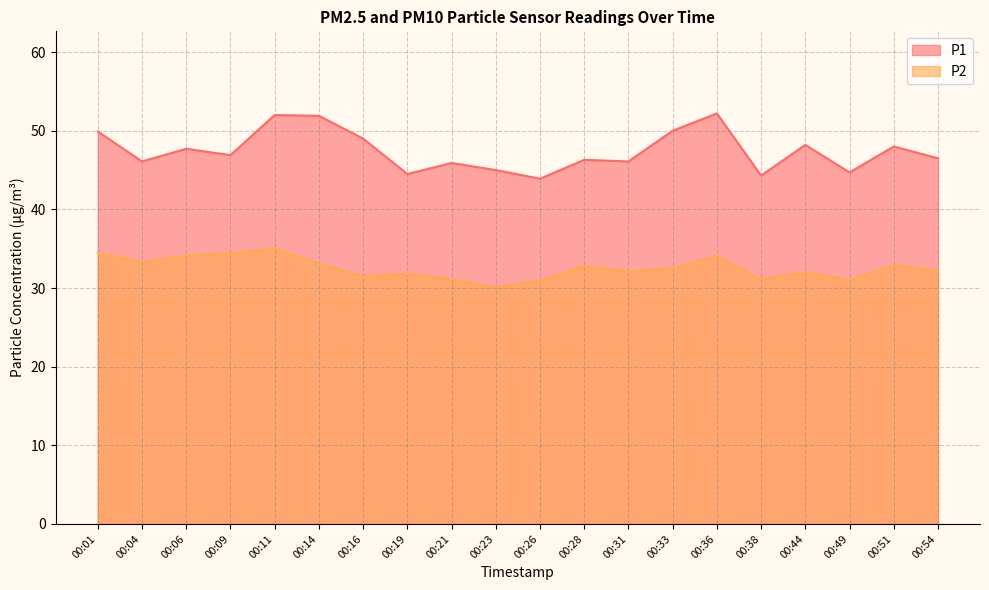

The P1 series shows 70.5 at 00:36. True or false?

False